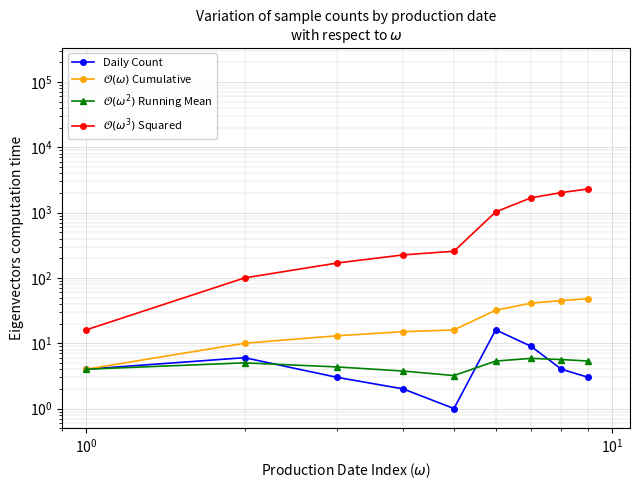

True or false: $\mathcal{O}(\omega^3)$ Squared and $\mathcal{O}(\omega)$ Cumulative cross at least once.

False